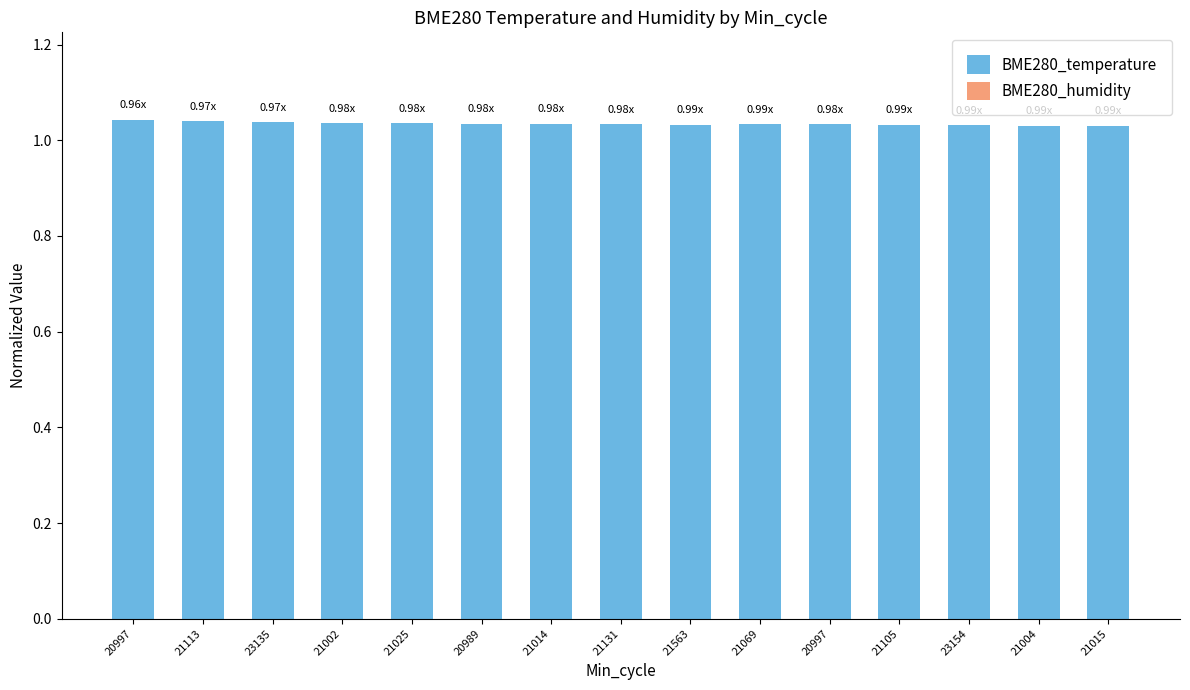

How many bars are there in total?

15